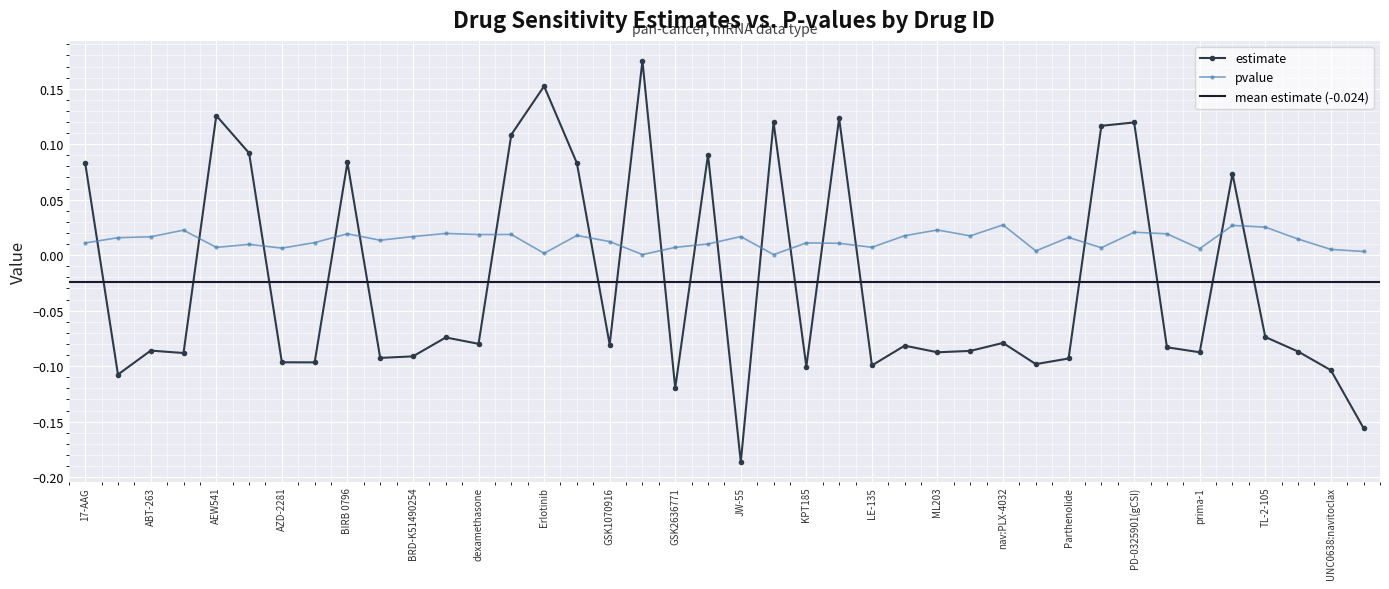

True or false: estimate has more than 2 points higher than both neighbors.

True